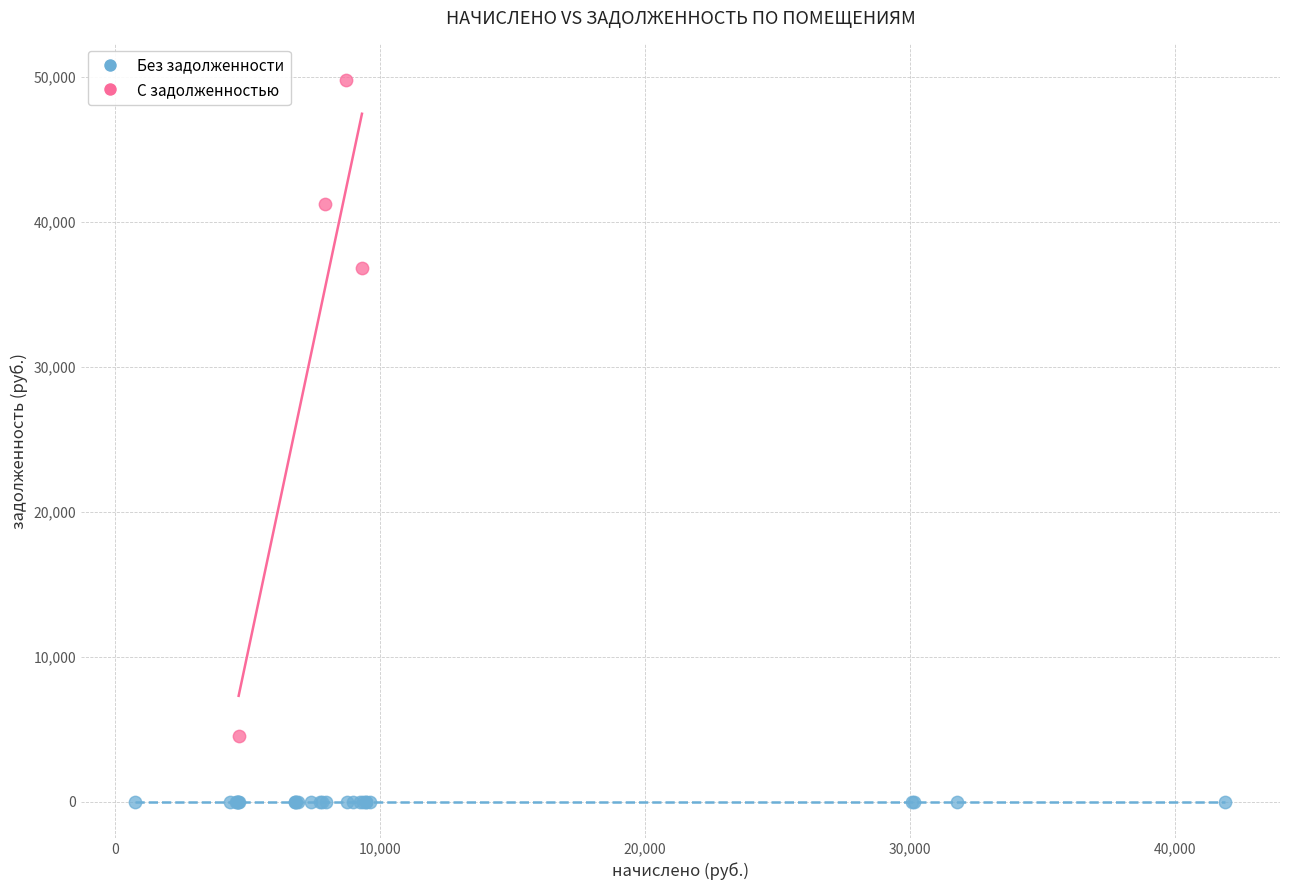

Which series reaches the minimum Y coordinate?

Без задолженности